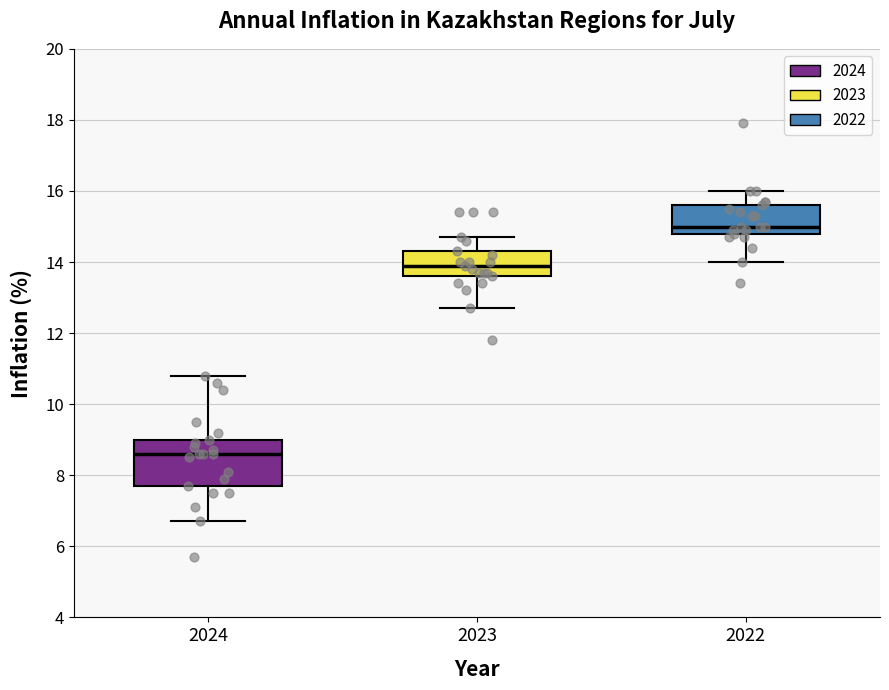

Which box is the tallest, from its lower edge to its upper edge?

2024